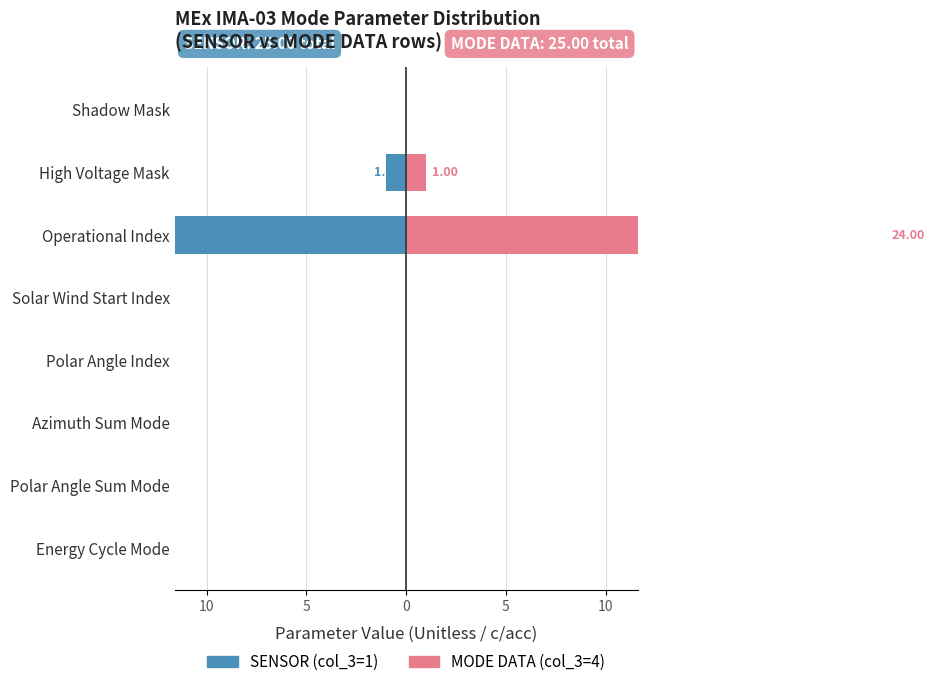

What are all the series names shown in the legend?

SENSOR (col_3=1), MODE DATA (col_3=4)